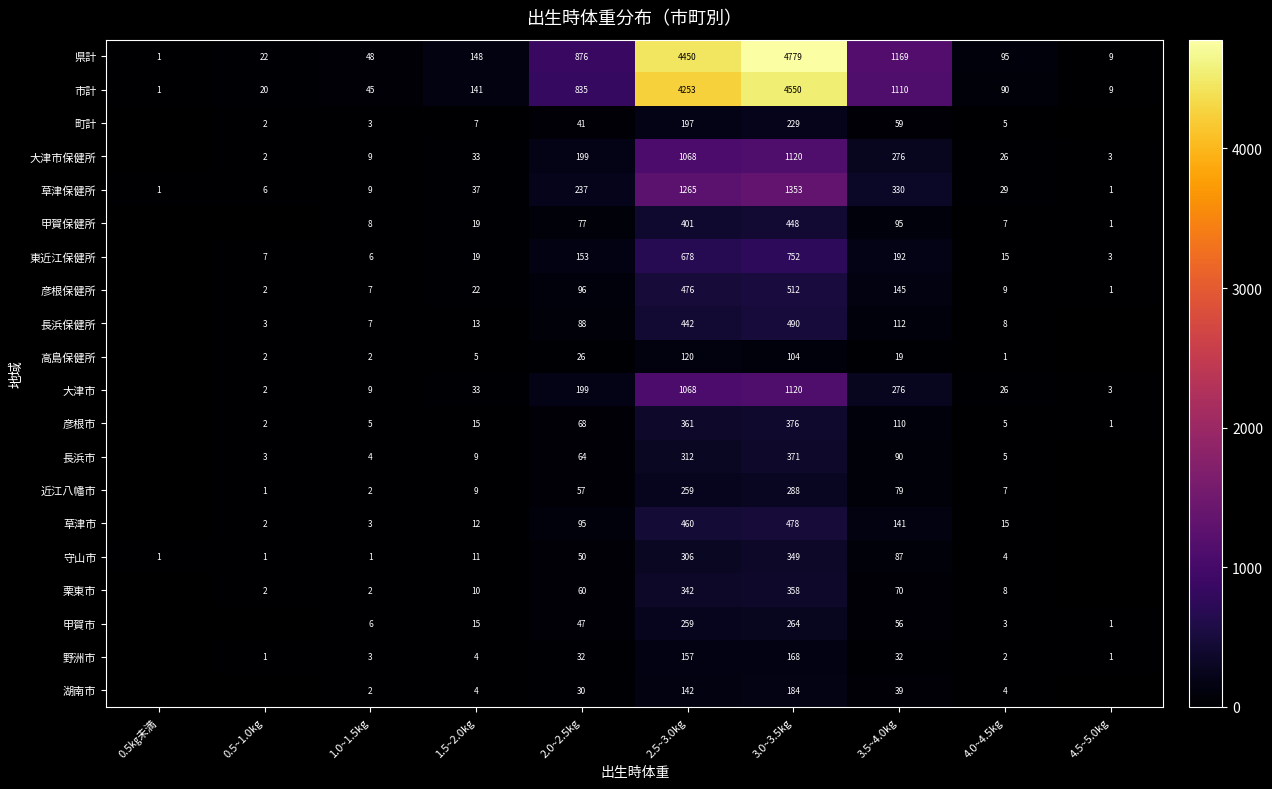

What is the spread (max minus min) of values at 4.0~4.5kg?

94